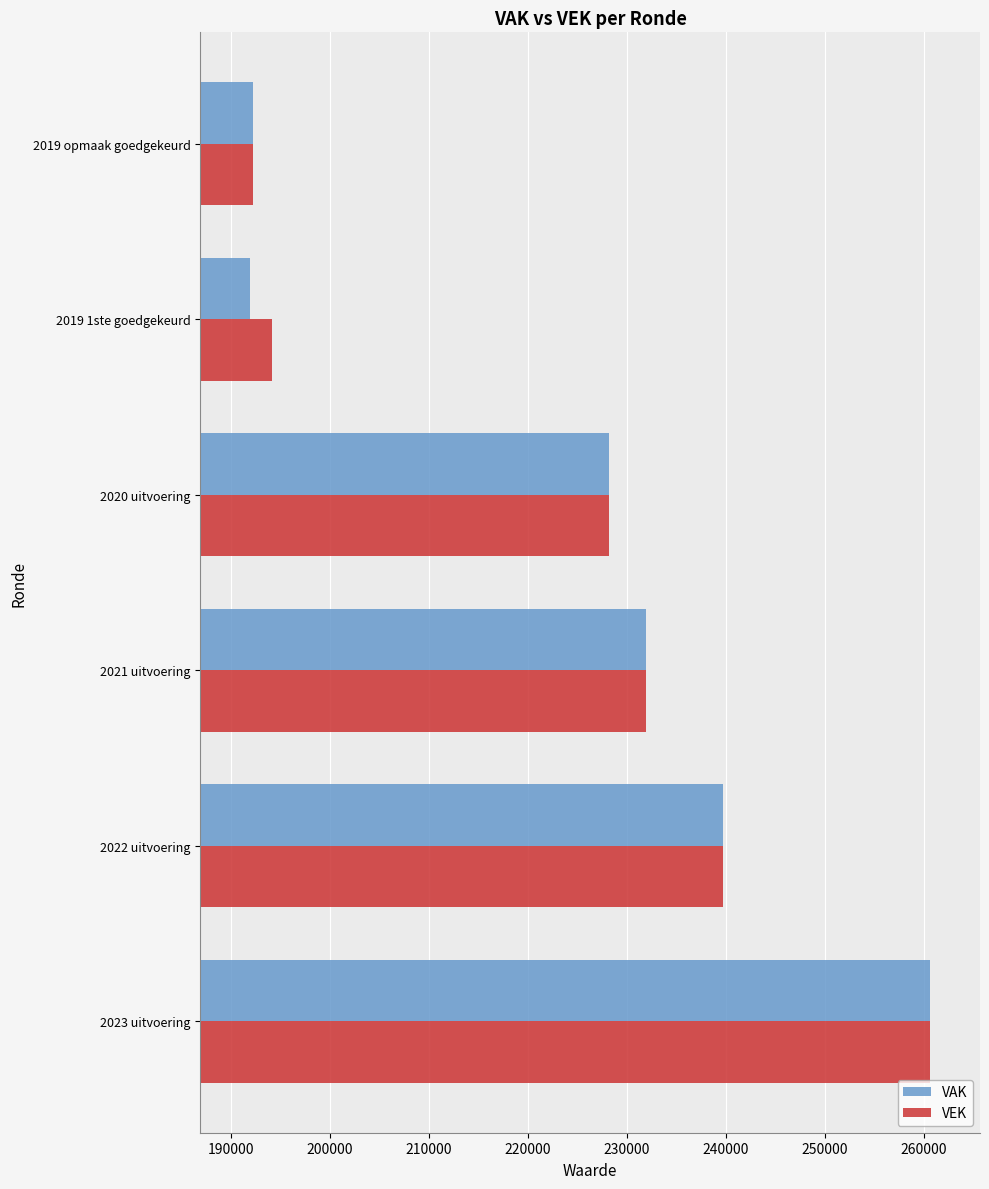

At which category is the sum across all series the highest?

2023 uitvoering